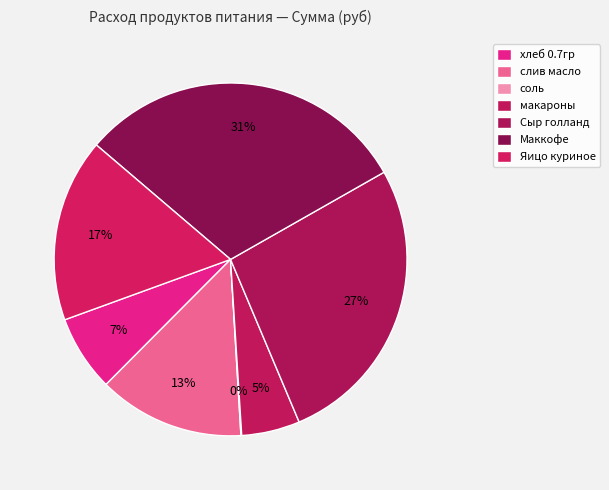

How many segments does this pie chart have?

7